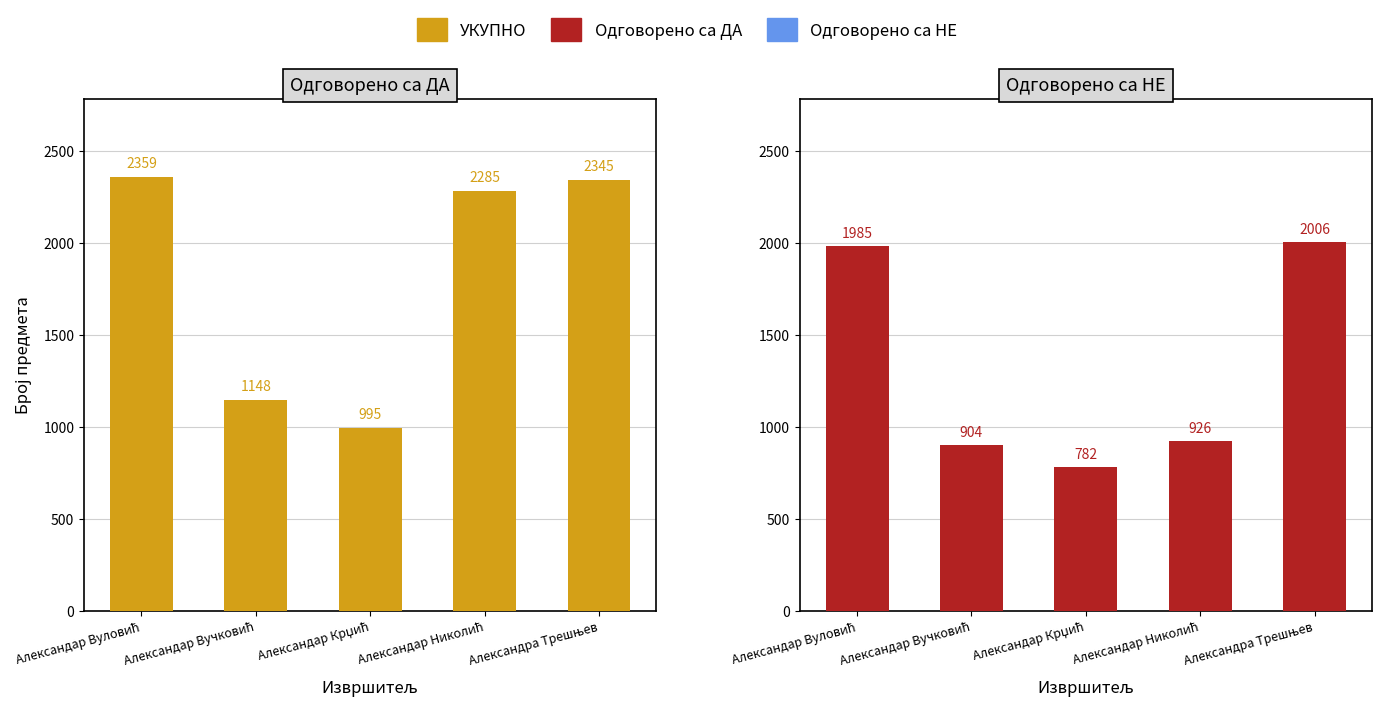

Which series has the largest total across all categories?

УКУПНО